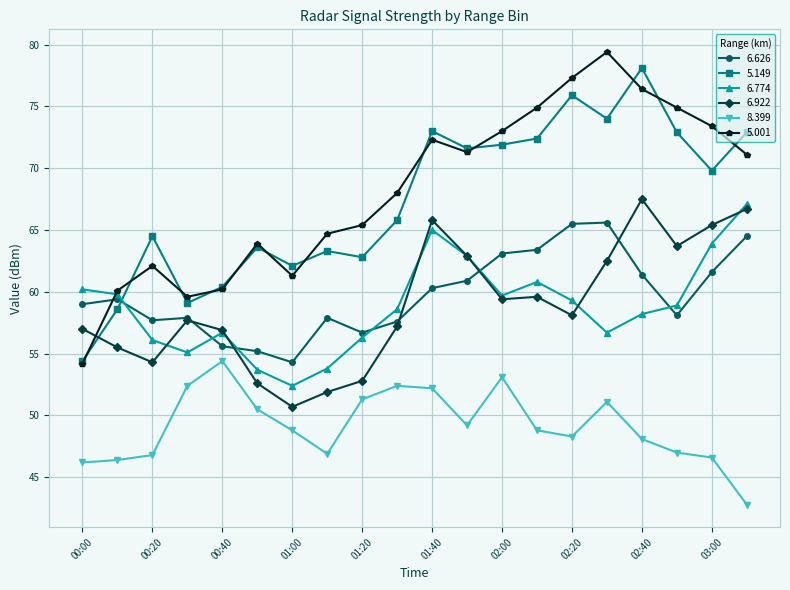

What is the smallest value displayed?

42.8